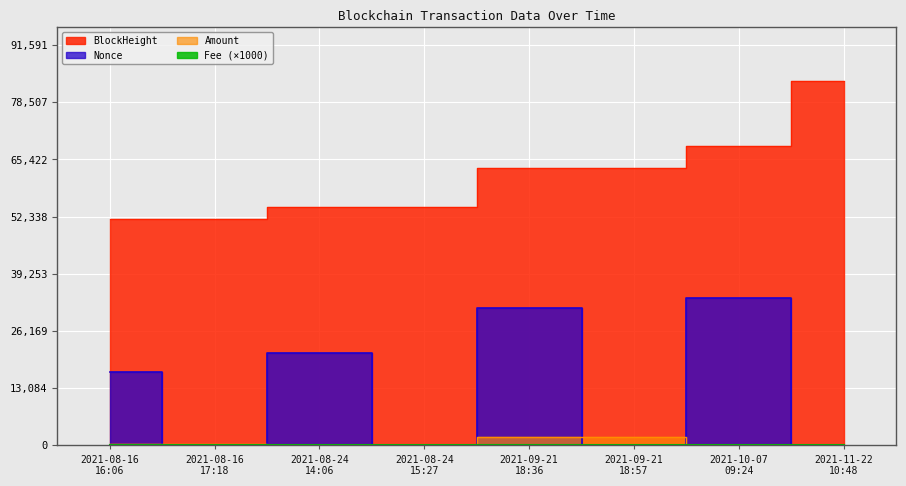

What is the total value across all series at 2021-11-22
10:48?

83339.1